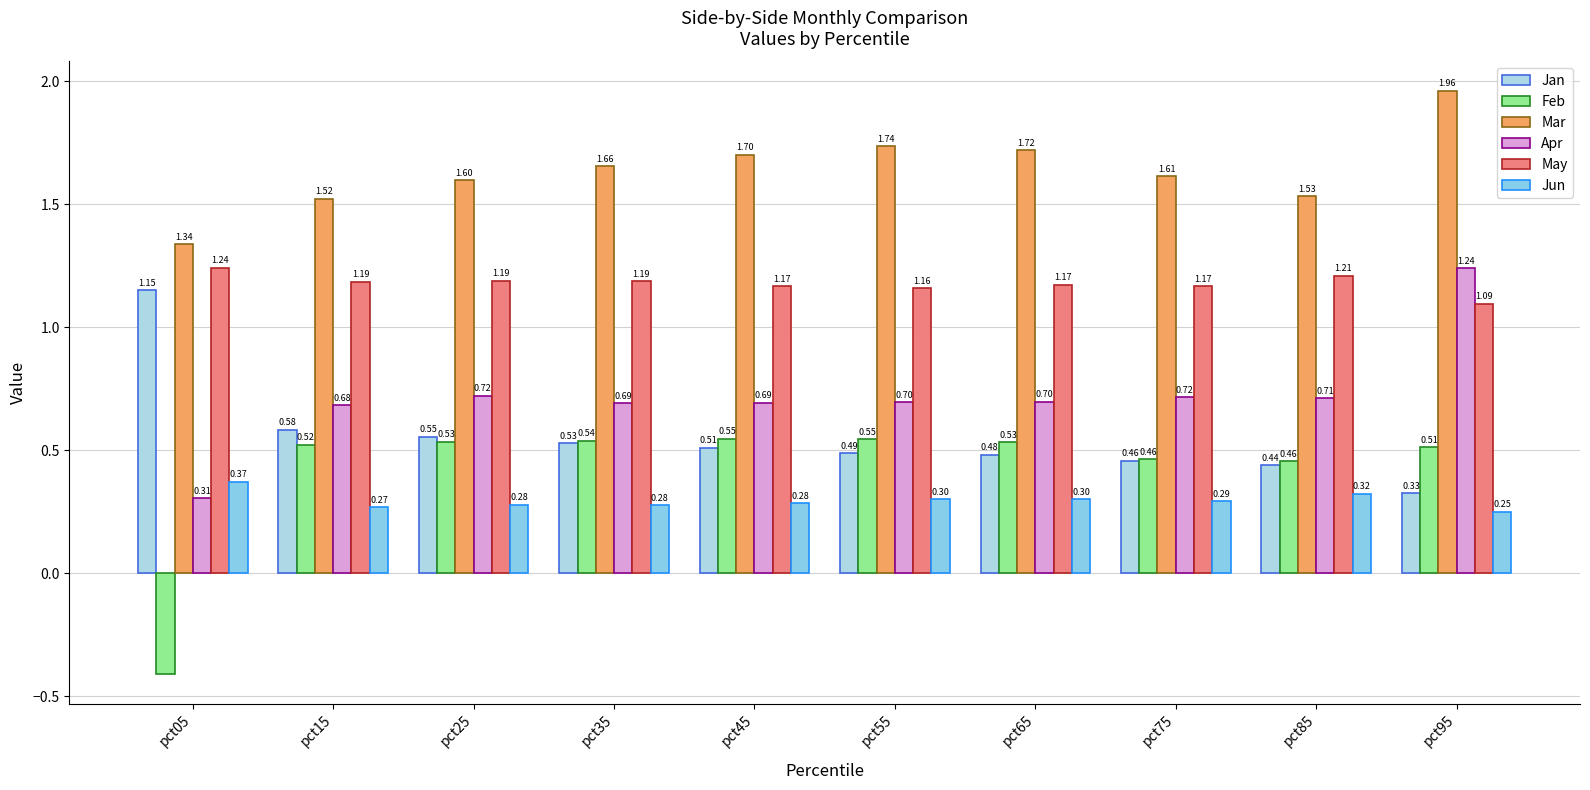

Does the chart contain stacked bars?

No